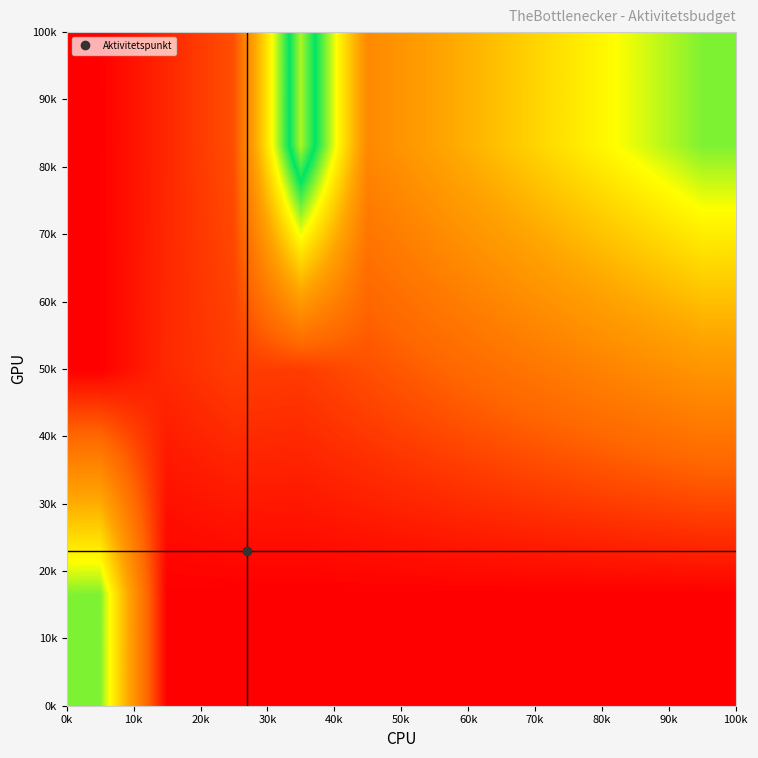

How many series are shown in this chart?

3